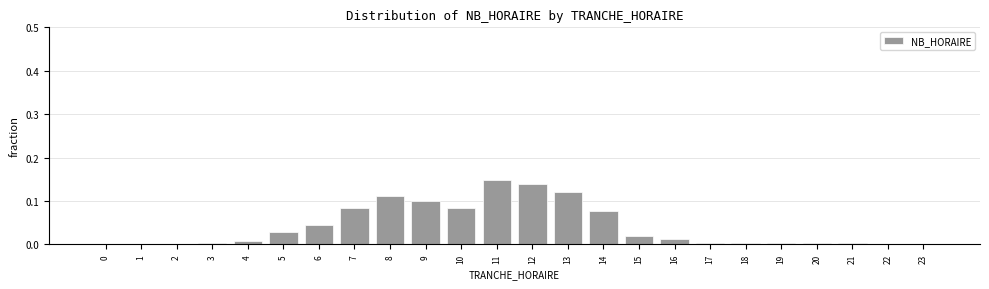

True or false: the data shows 0.1 at 2.

False